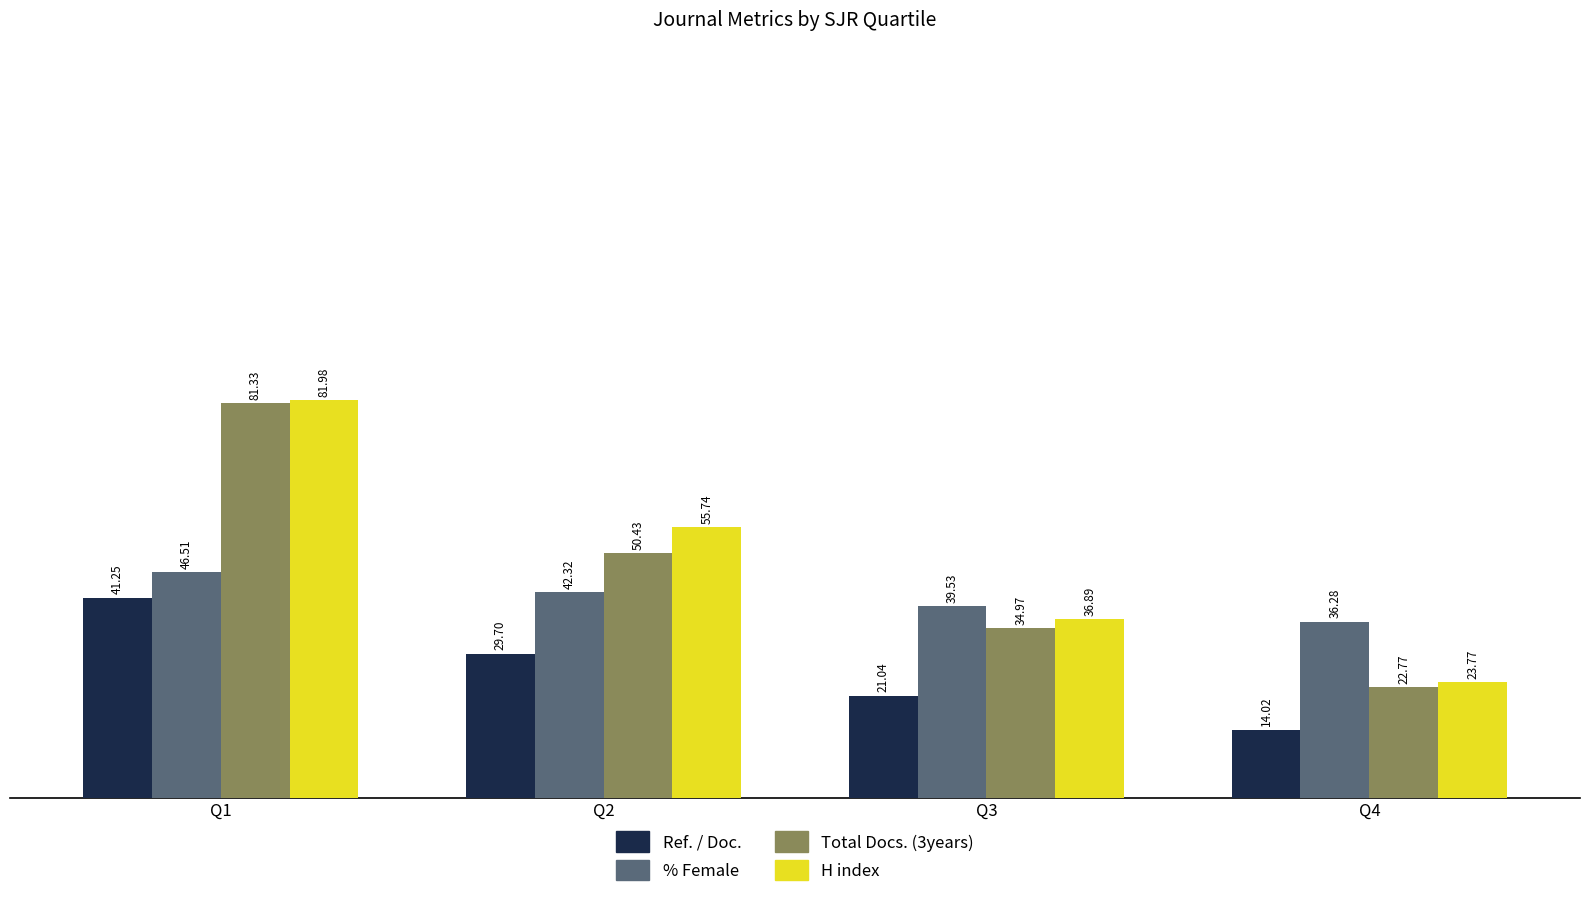

Rank the series by their maximum value, from highest to lowest.

H index, Total Docs. (3years), % Female, Ref. / Doc.